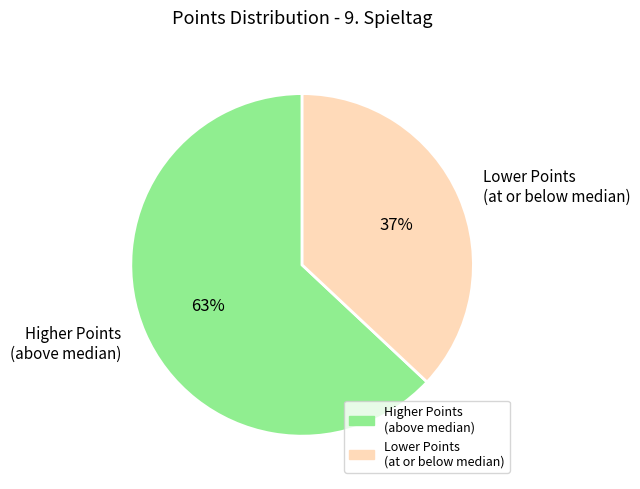

Does Higher Points (above median) represent more than half of the total?

Yes